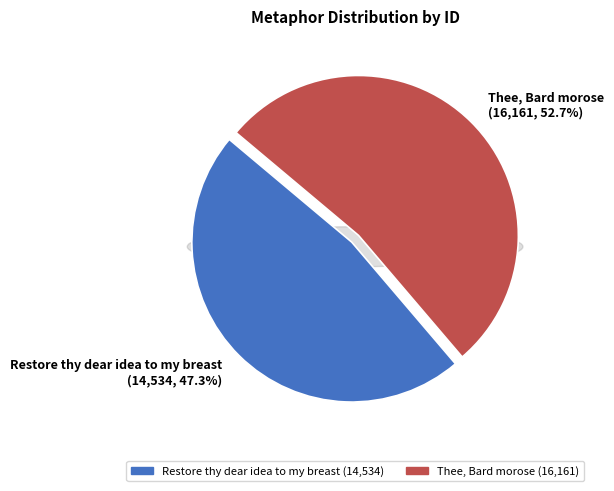

Which slice is the smallest?

Restore thy dear idea to my breast